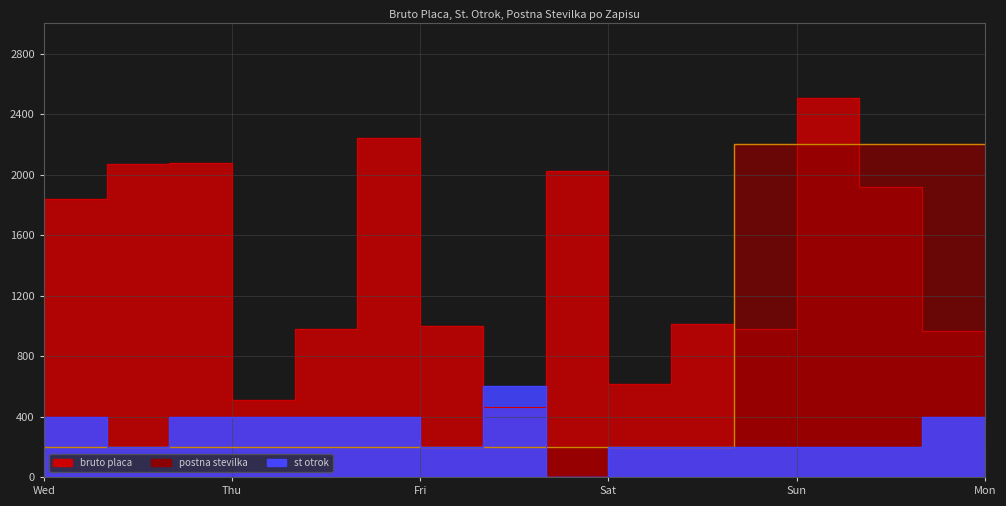

How many interior local valleys does the st otrok series have?

3